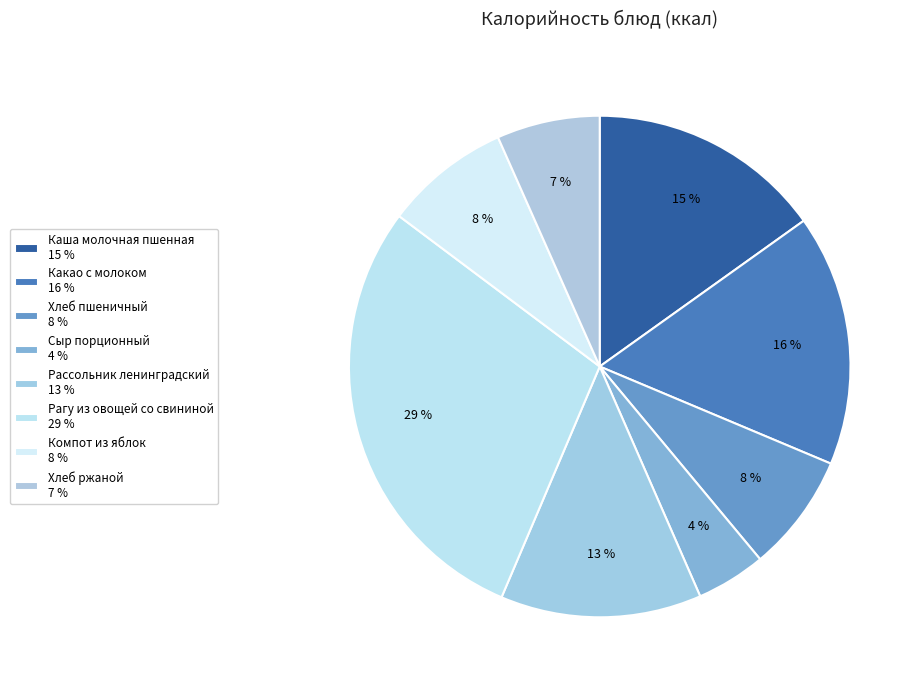

What percentage do Каша молочная пшенная and Сыр порционный together represent?

19.6%